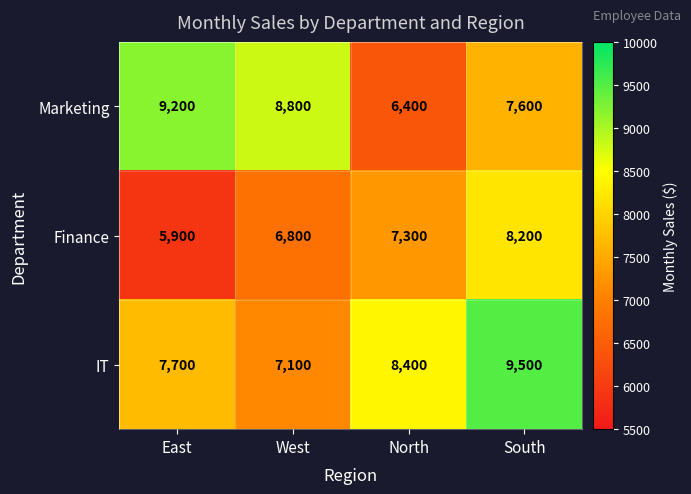

What is the maximum value shown in the chart?

9500